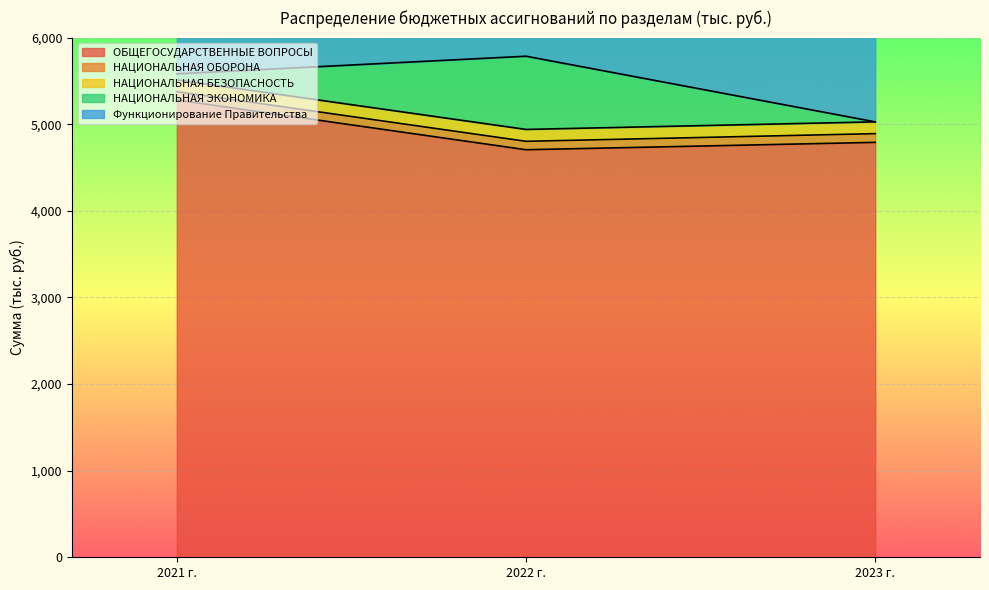

What is the label of the 1st point from the left?

2021 г.